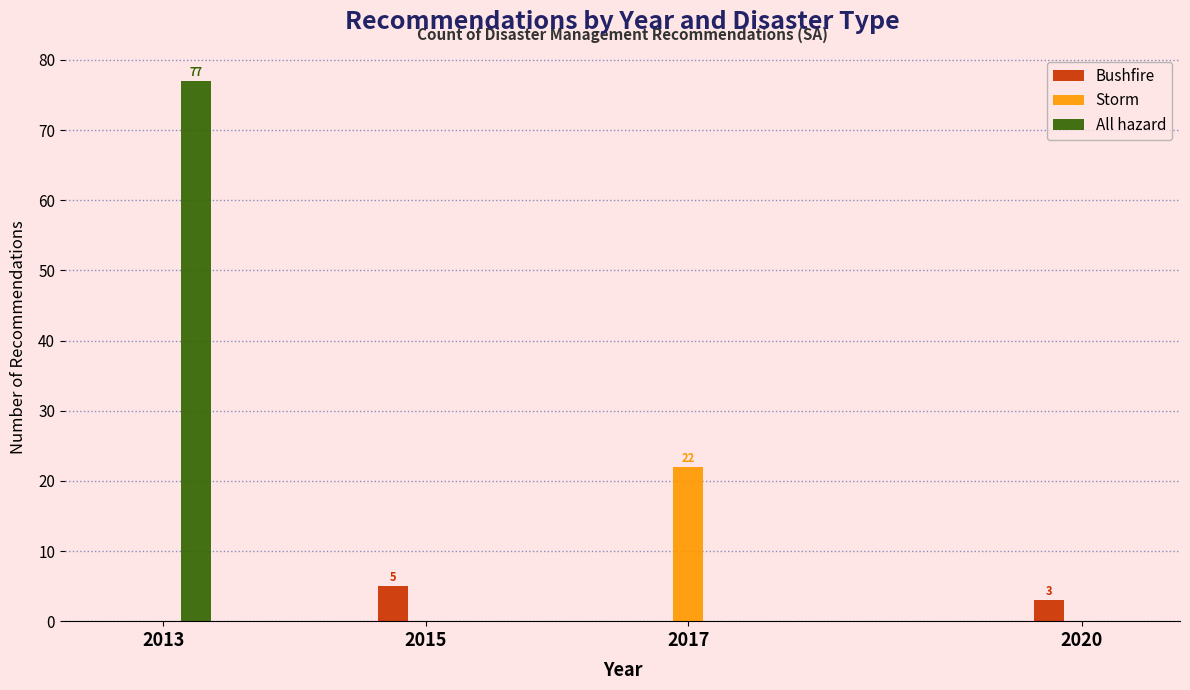

Reading left to right, transcribe all the data shown in this chart.

Bushfire: 2013=0	2015=5	2017=0	2020=3
Storm: 2013=0	2015=0	2017=22	2020=0
All hazard: 2013=77	2015=0	2017=0	2020=0